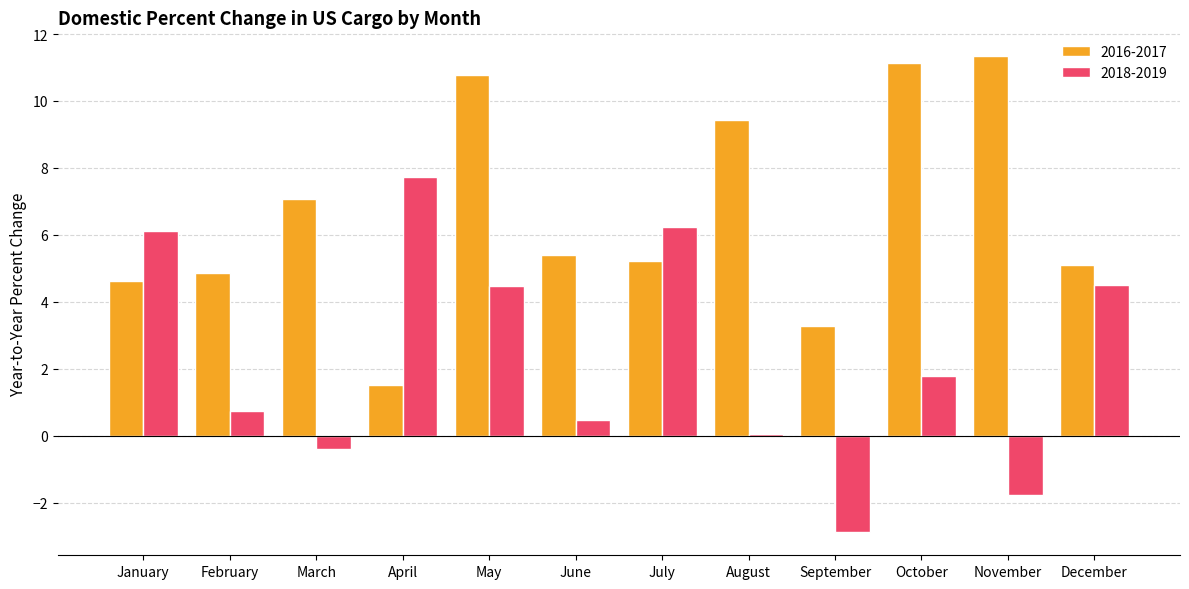

The value of 2016-2017 at April is 0.9. True or false?

False